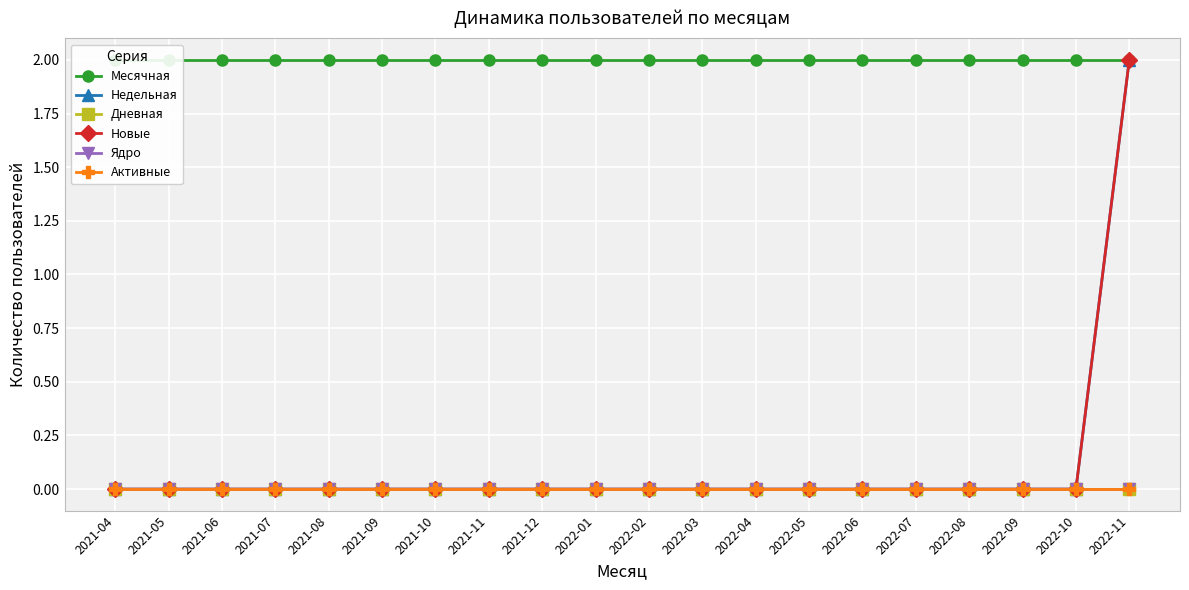

How many lines are shown in the chart?

6